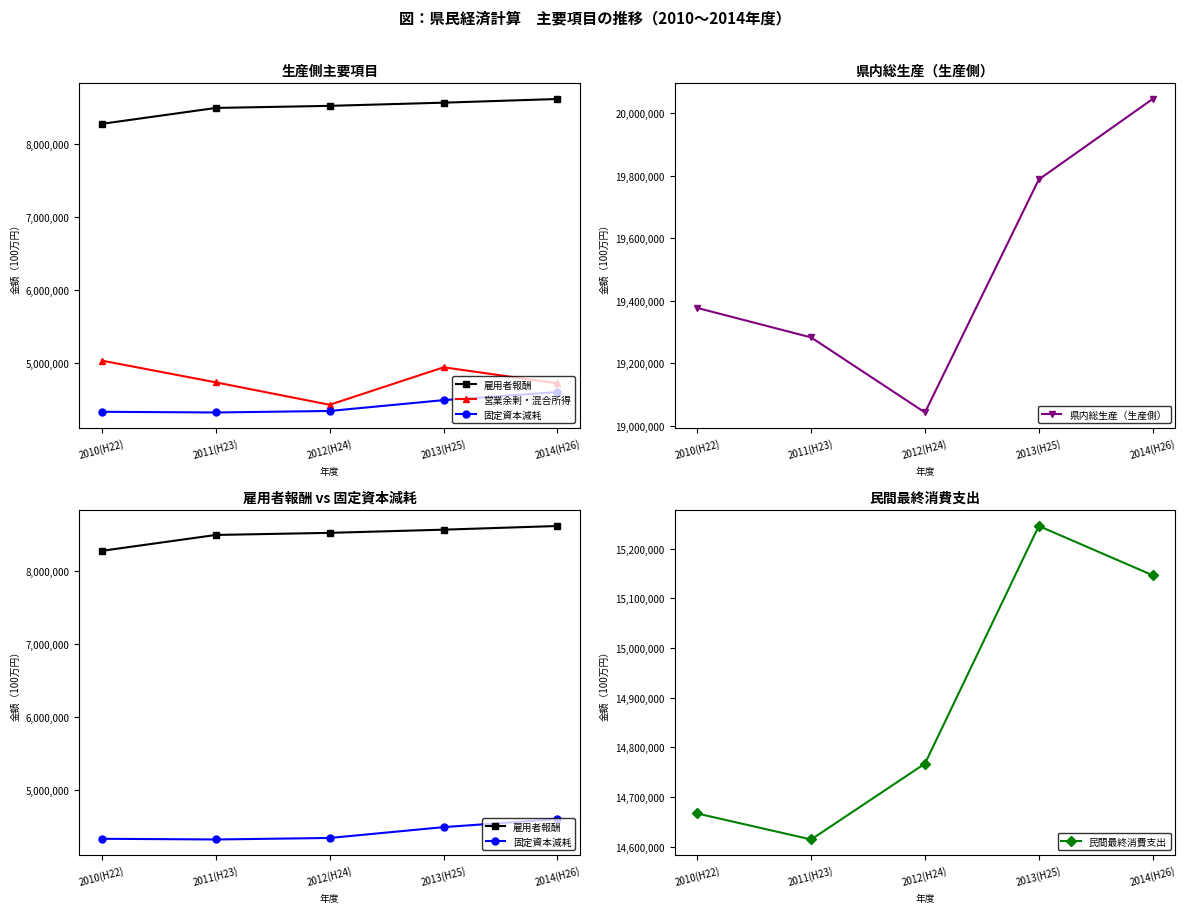

True or false: 営業余剰・混合所得 and 県内総生産（生産側） cross at least once.

False